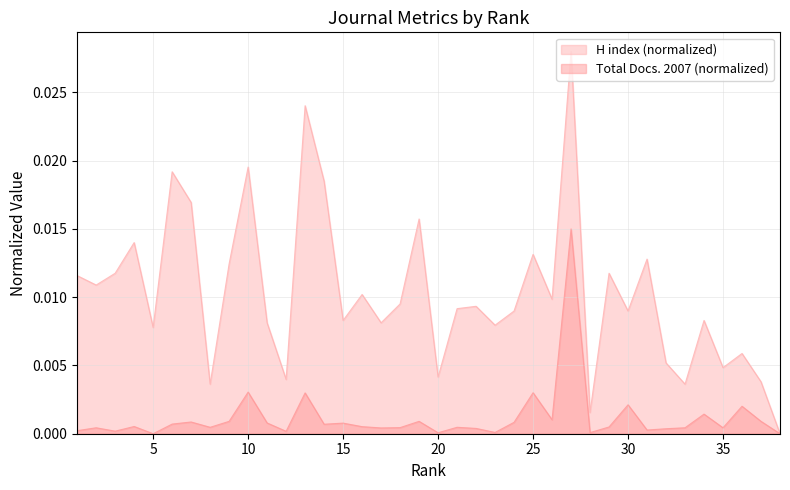

True or false: Total Docs. (2007) and H index intersect in this chart.

False